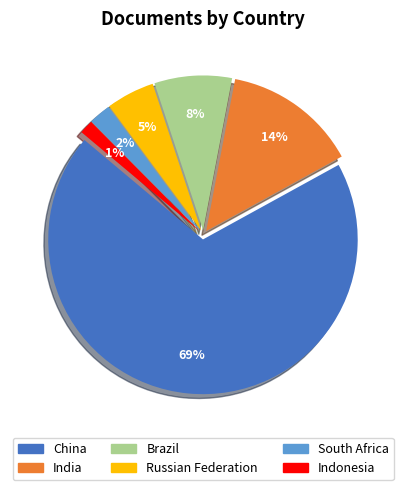

Which slice is the smallest?

Indonesia